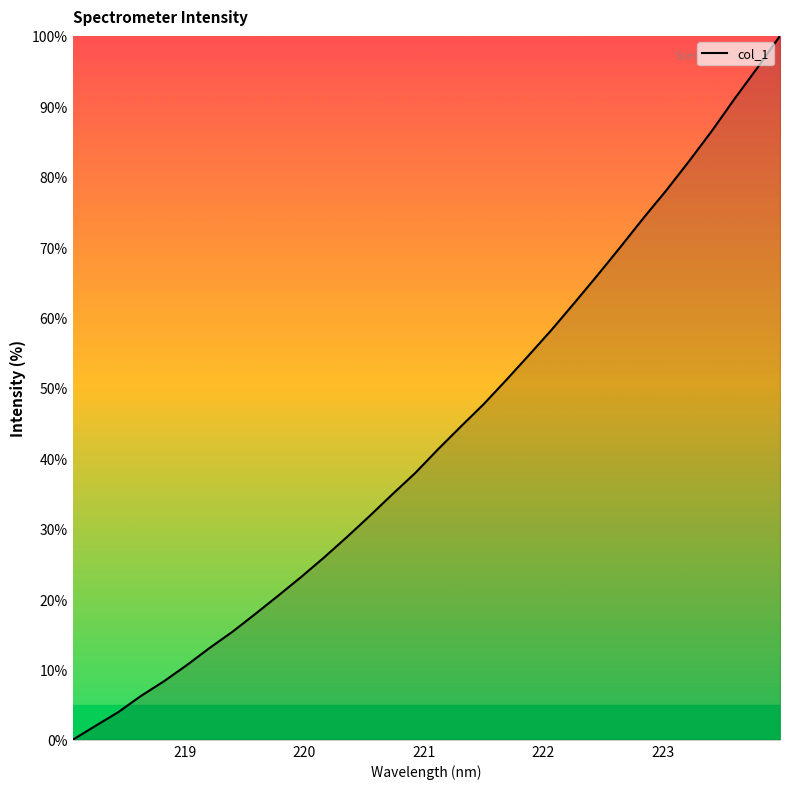

What is the difference between the maximum and minimum values?

100.0